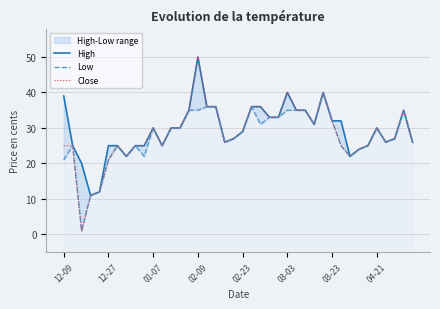

What position from the left is 36?

37